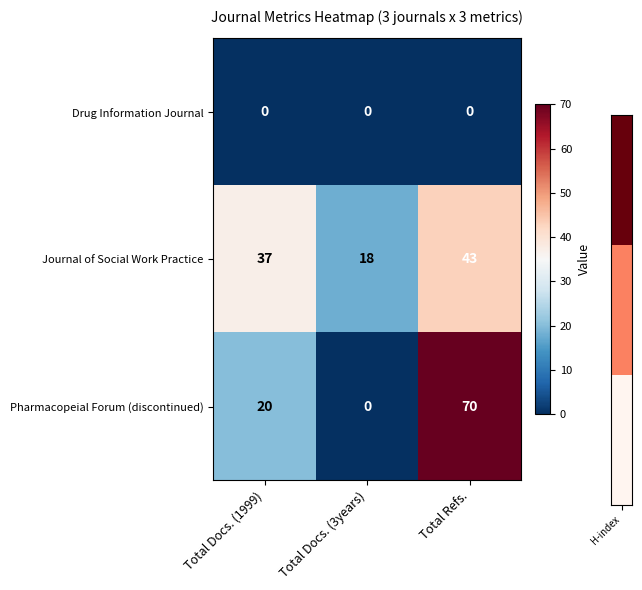

The value of Journal of Social Work Practice at Total Refs. is 25. True or false?

False